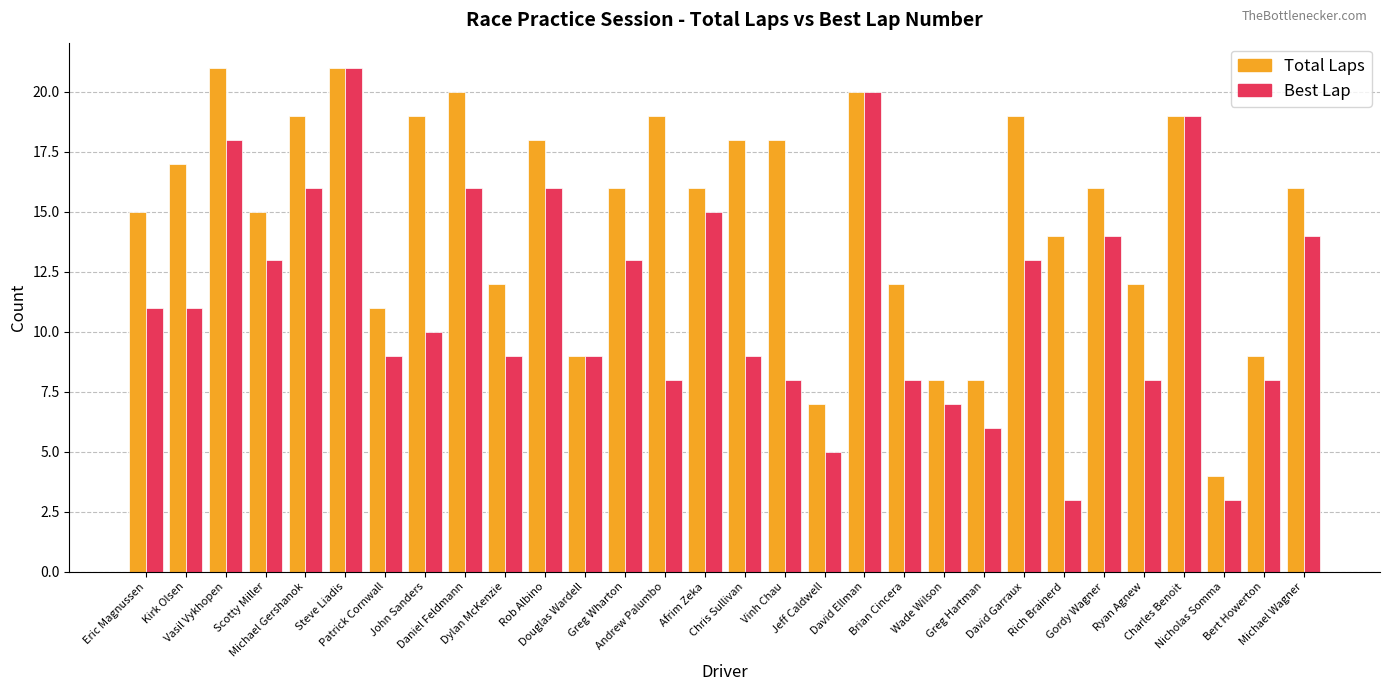

Which series has the widest spread of values?

Best Lap